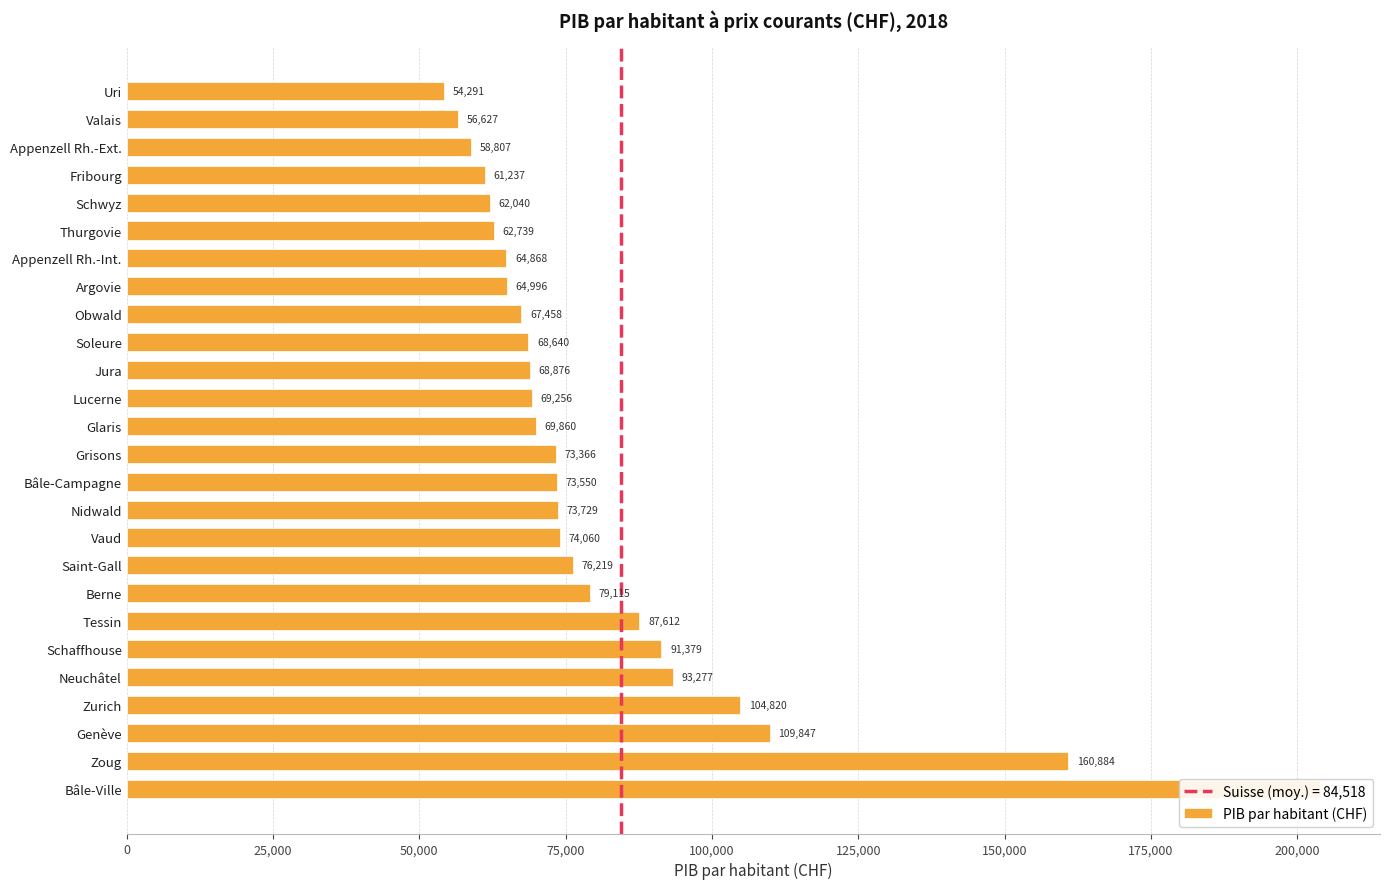

What is the change in value from Schaffhouse to Saint-Gall?

-15159.7